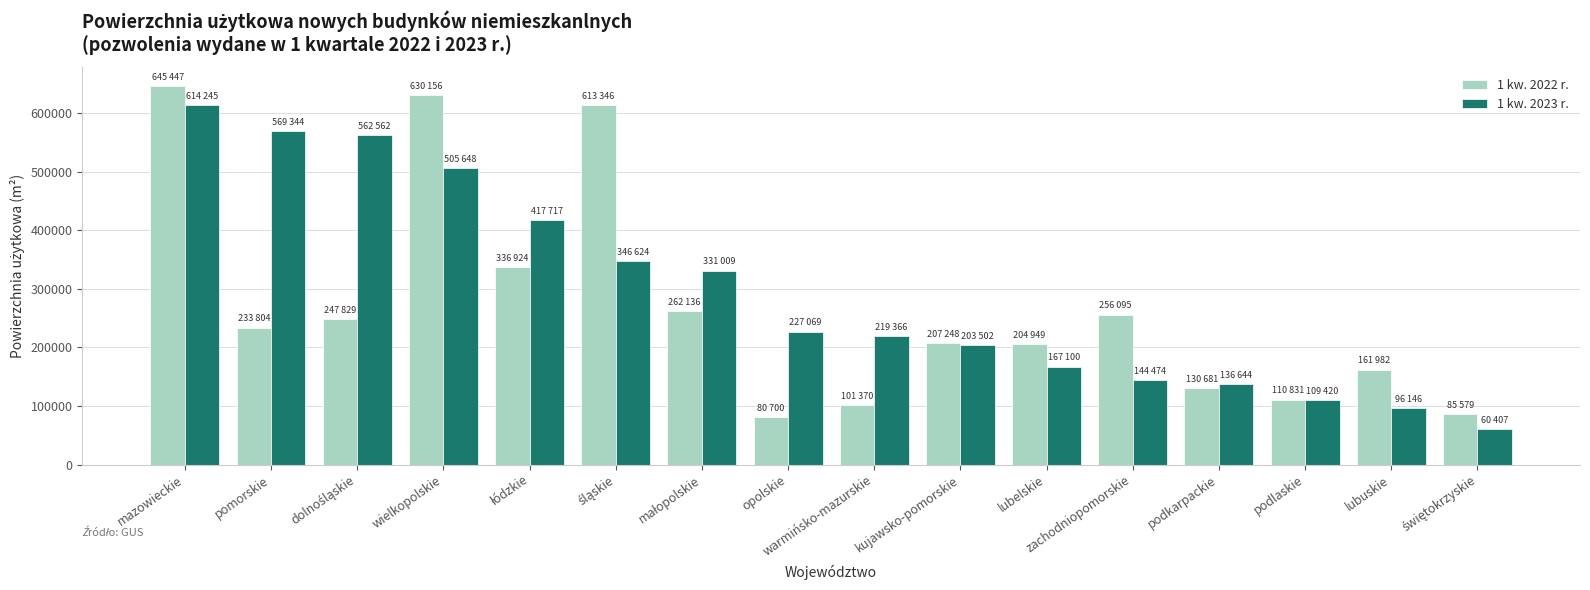

What is the label of the 9th bar from the left?

warmińsko-mazurskie